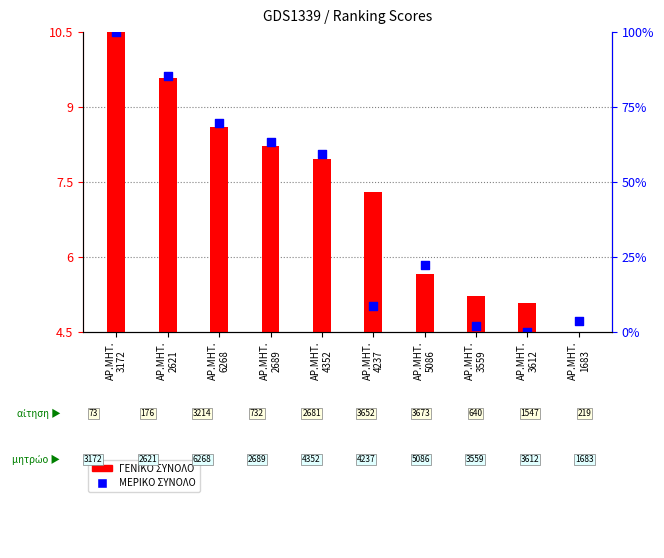

What are all the series names shown in the legend?

ΓΕΝΙΚΟ ΣΥΝΟΛΟ, ΜΕΡΙΚΟ ΣΥΝΟΛΟ